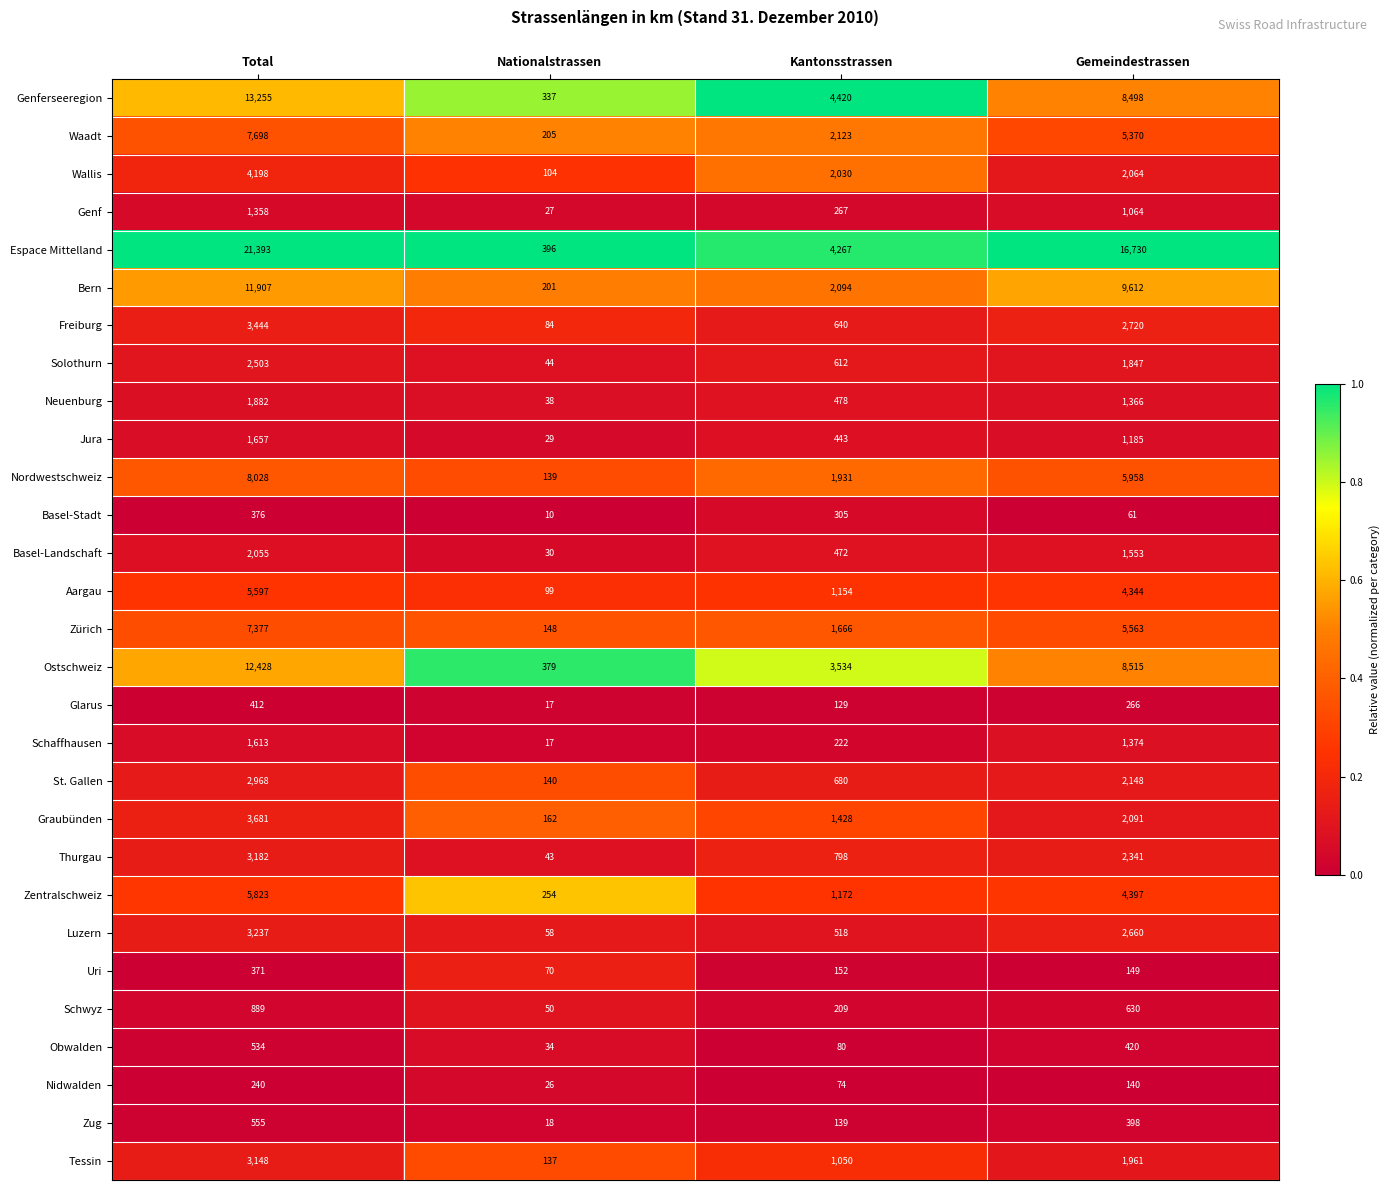

Which series has the largest total across all categories?

Espace Mittelland